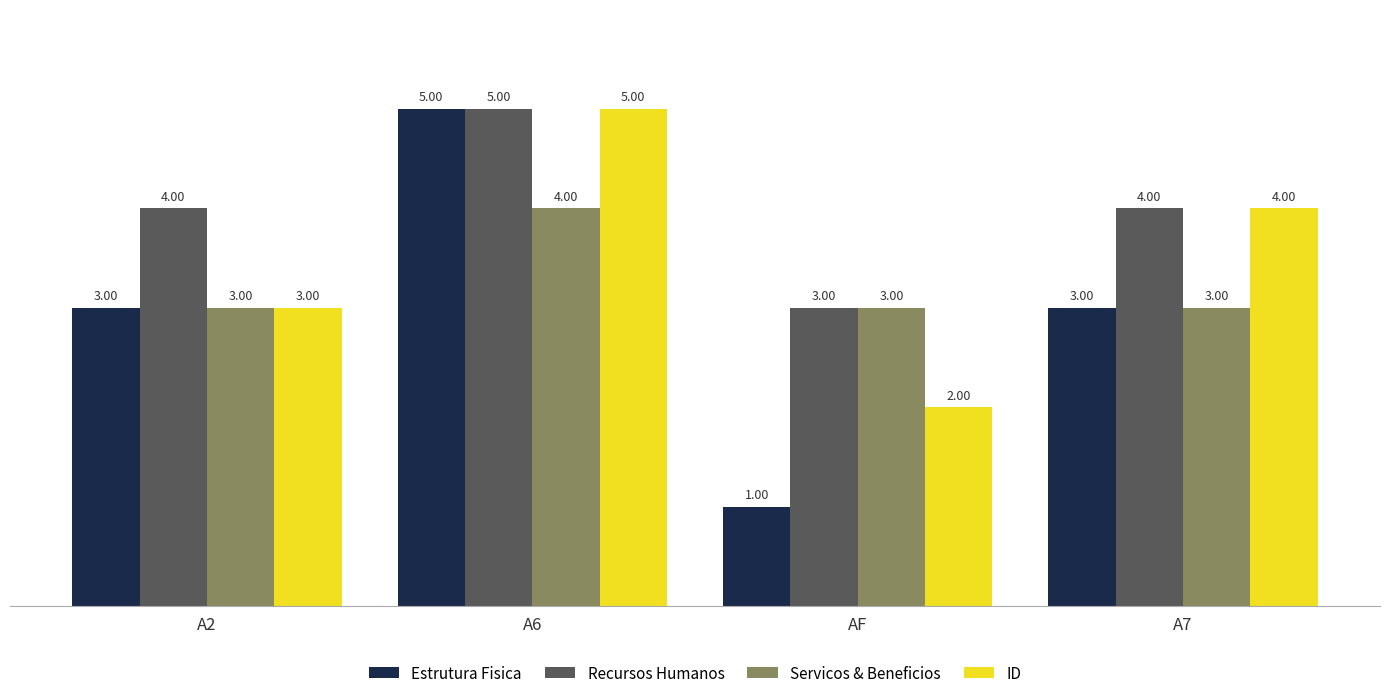

What is the difference between the maximum and minimum values in the ID series?

3